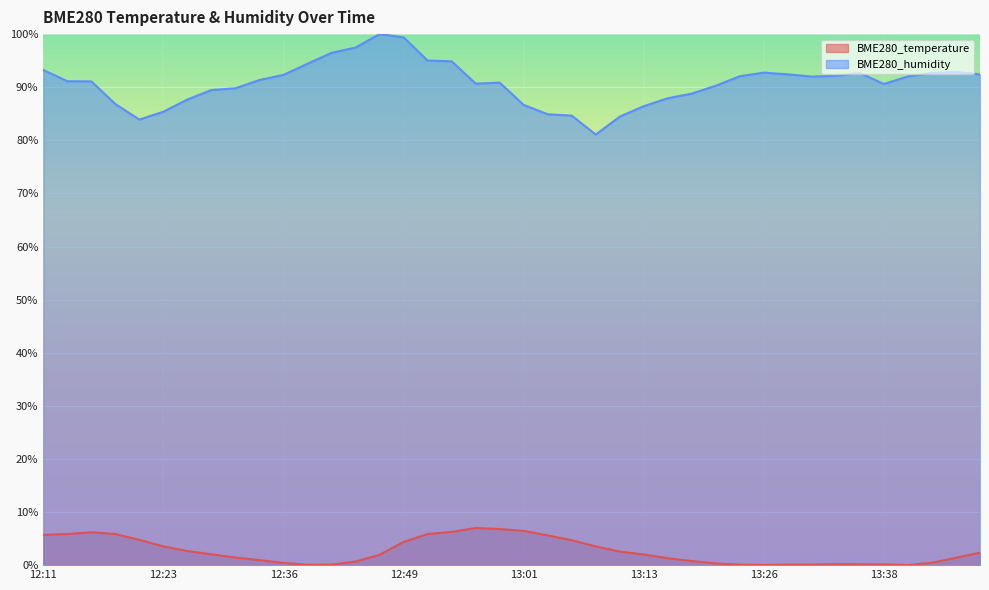

What is the label of the 15th point from the left?

12:46